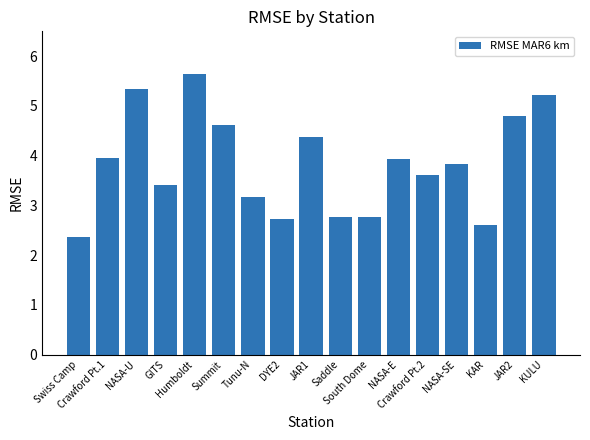

What is the label of the 6th bar from the left?

Summit